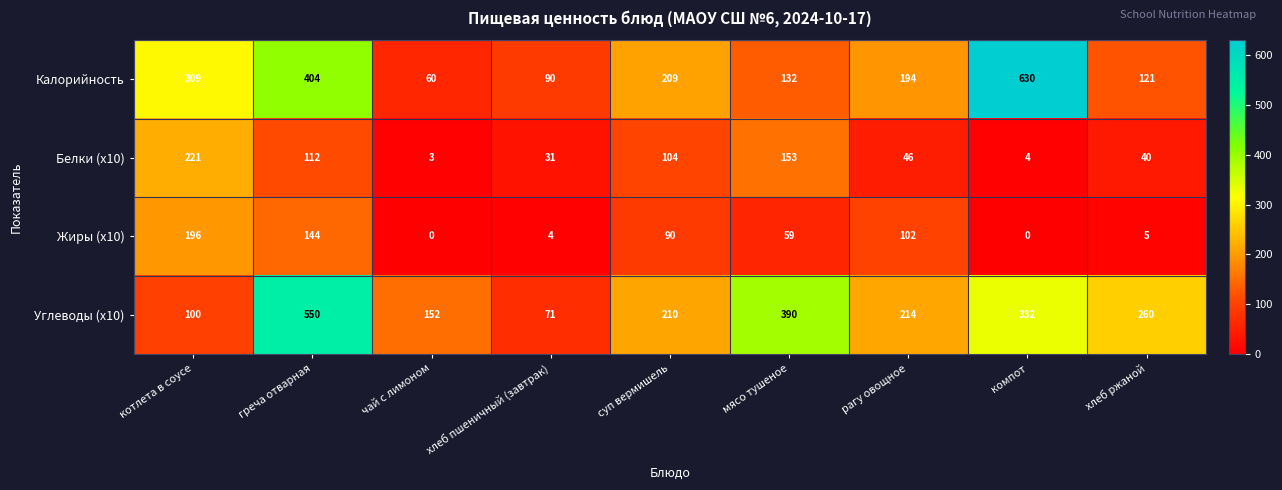

List the series in order of their peak value, highest first.

Калорийность, Углеводы (x10), Белки (x10), Жиры (x10)